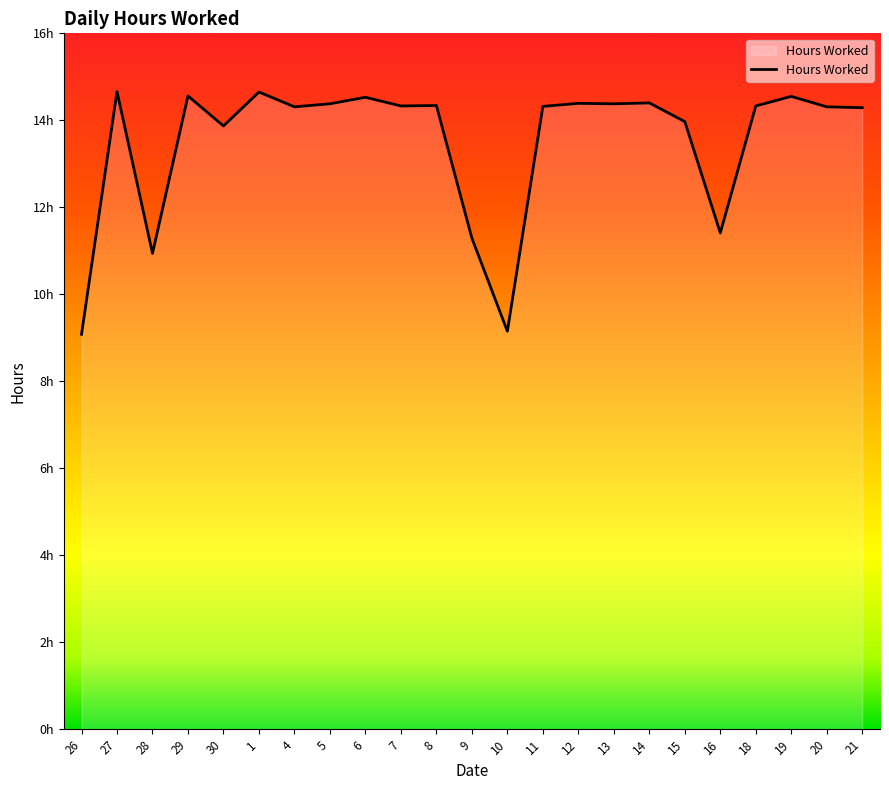

What is the sum of all values?

310.4